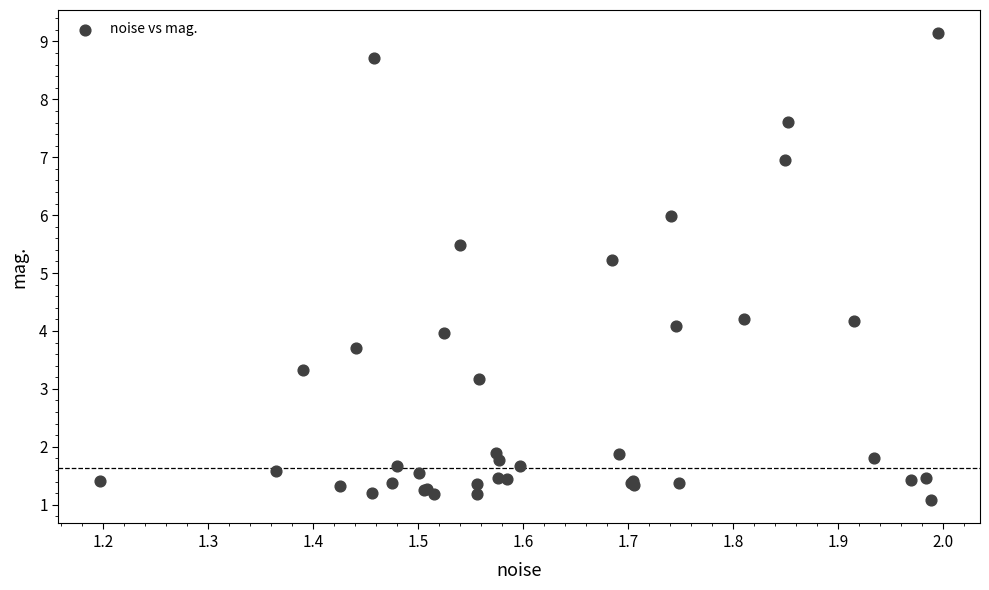

What Y value in the scatter plot is closest to 5?

5.2